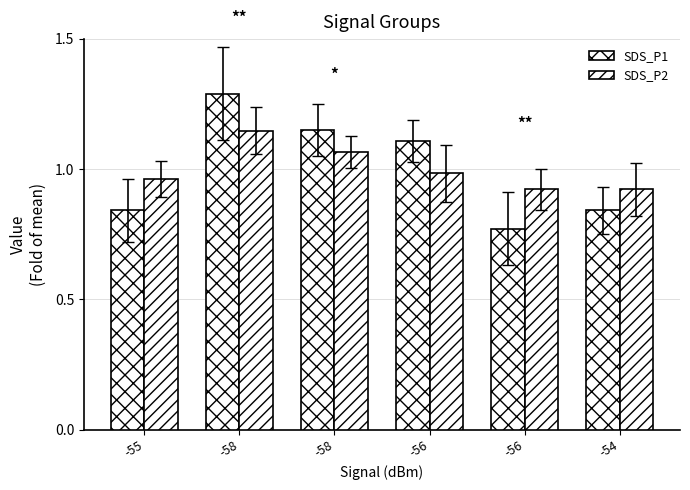

True or false: SDS_P1 has a value of 0.5 at -54.

False